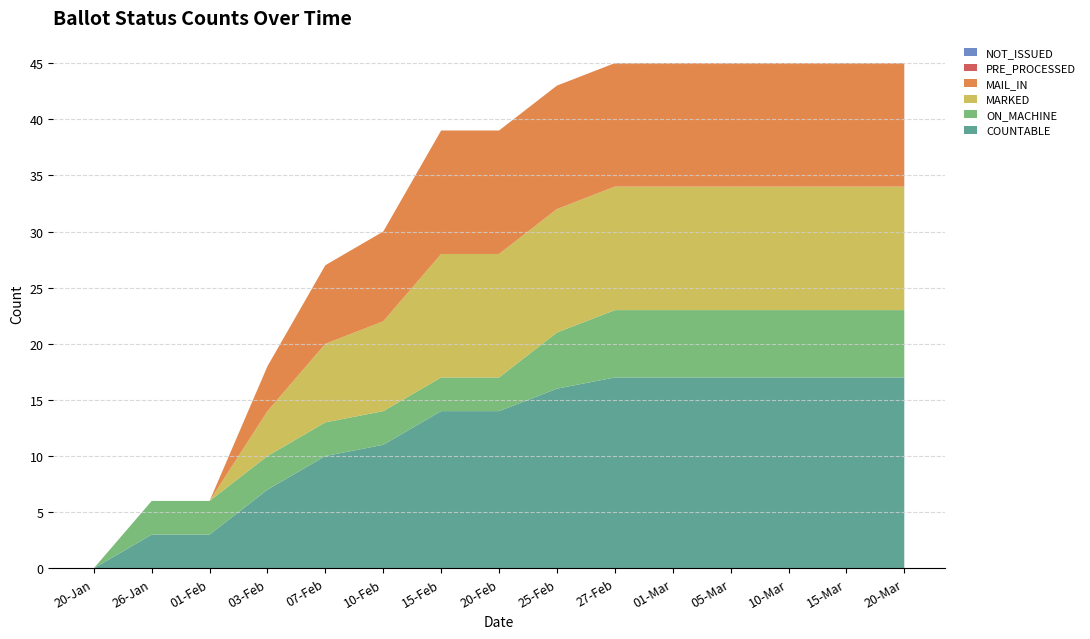

Reading left to right, list all the values displayed in this chart.

COUNTABLE: 20-Jan=0	26-Jan=3	01-Feb=3	03-Feb=7	07-Feb=10	10-Feb=11	15-Feb=14	20-Feb=14	25-Feb=16	27-Feb=17	01-Mar=17	05-Mar=17	10-Mar=17	15-Mar=17	20-Mar=17
ON_MACHINE: 20-Jan=0	26-Jan=3	01-Feb=3	03-Feb=3	07-Feb=3	10-Feb=3	15-Feb=3	20-Feb=3	25-Feb=5	27-Feb=6	01-Mar=6	05-Mar=6	10-Mar=6	15-Mar=6	20-Mar=6
MARKED: 20-Jan=0	26-Jan=0	01-Feb=0	03-Feb=4	07-Feb=7	10-Feb=8	15-Feb=11	20-Feb=11	25-Feb=11	27-Feb=11	01-Mar=11	05-Mar=11	10-Mar=11	15-Mar=11	20-Mar=11
MAIL_IN: 20-Jan=0	26-Jan=0	01-Feb=0	03-Feb=4	07-Feb=7	10-Feb=8	15-Feb=11	20-Feb=11	25-Feb=11	27-Feb=11	01-Mar=11	05-Mar=11	10-Mar=11	15-Mar=11	20-Mar=11
PRE_PROCESSED: 20-Jan=0	26-Jan=0	01-Feb=0	03-Feb=0	07-Feb=0	10-Feb=0	15-Feb=0	20-Feb=0	25-Feb=0	27-Feb=0	01-Mar=0	05-Mar=0	10-Mar=0	15-Mar=0	20-Mar=0
NOT_ISSUED: 20-Jan=0	26-Jan=0	01-Feb=0	03-Feb=0	07-Feb=0	10-Feb=0	15-Feb=0	20-Feb=0	25-Feb=0	27-Feb=0	01-Mar=0	05-Mar=0	10-Mar=0	15-Mar=0	20-Mar=0